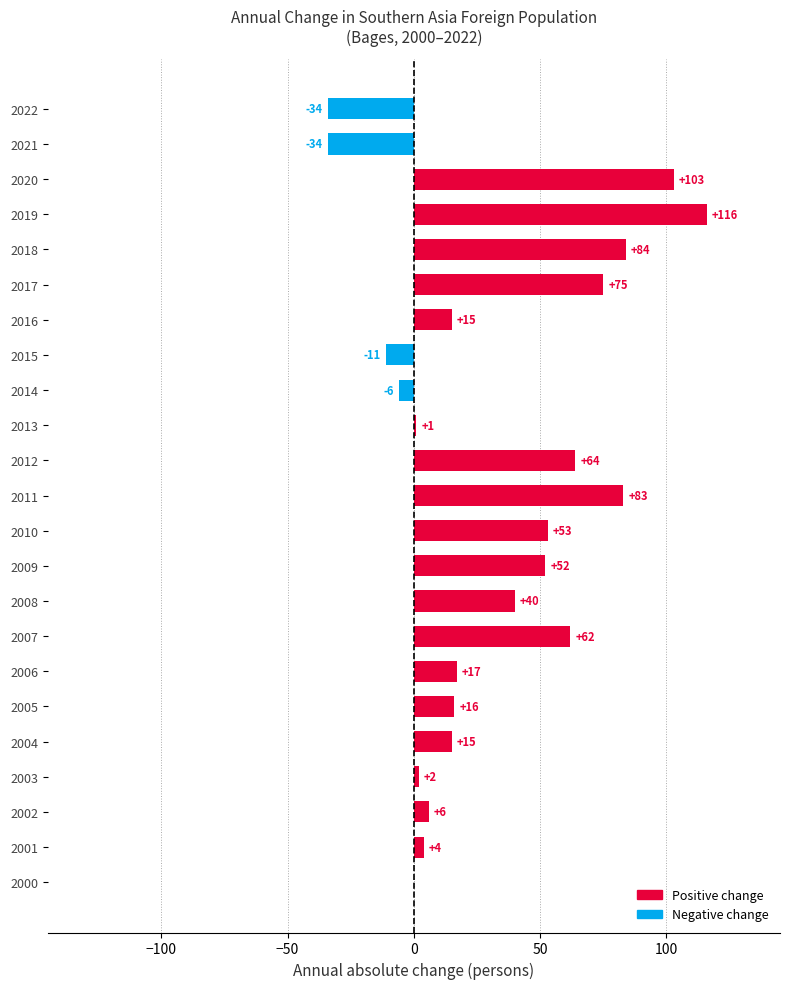

What is the change in value from 2011 to 2014?

-89